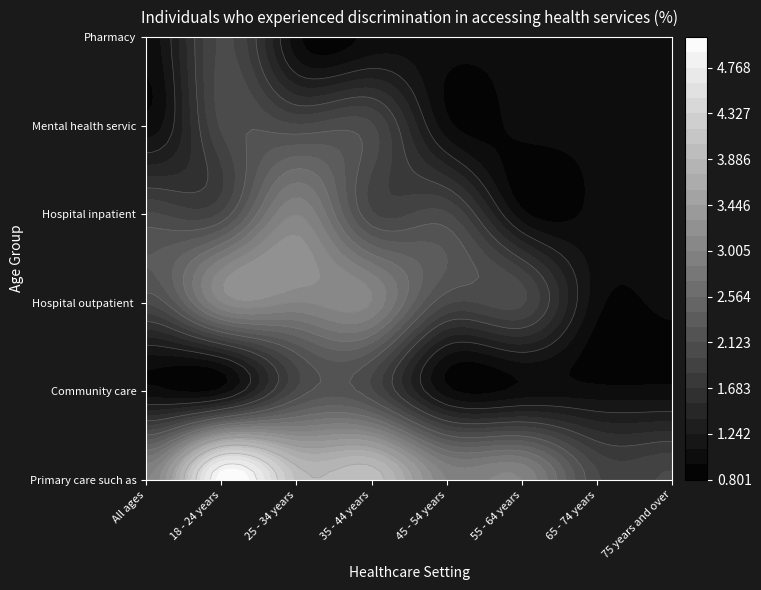

At 18 - 24 years, list the series in order from smallest to largest.

Community care, Hospital inpatient, Mental health services, Pharmacy, Hospital outpatient or A&E, Primary care such as GP, dentist, etc.